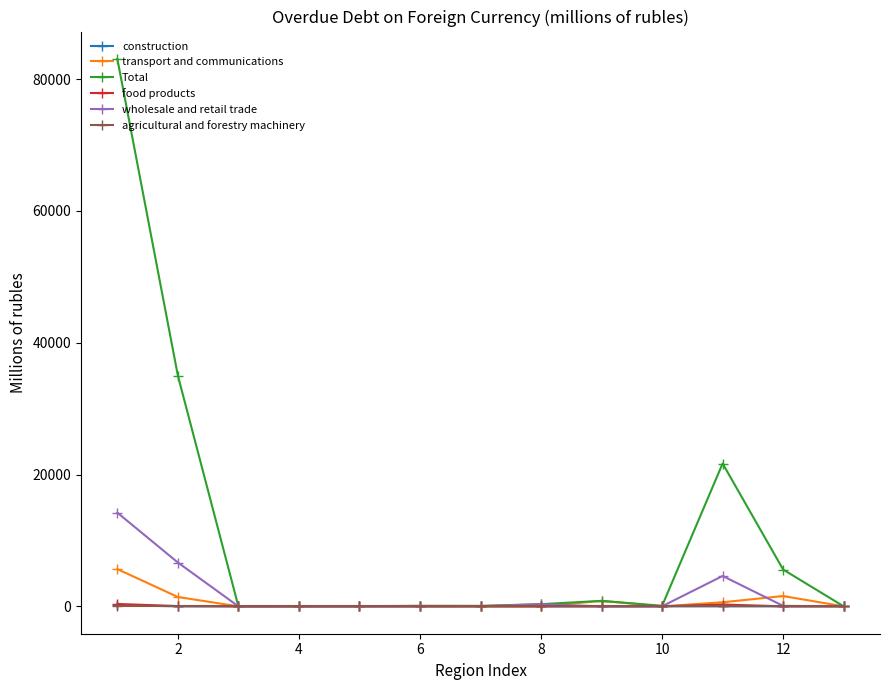

What are all the series names shown in the legend?

construction, transport and communications, Total, food products, wholesale and retail trade, agricultural and forestry machinery